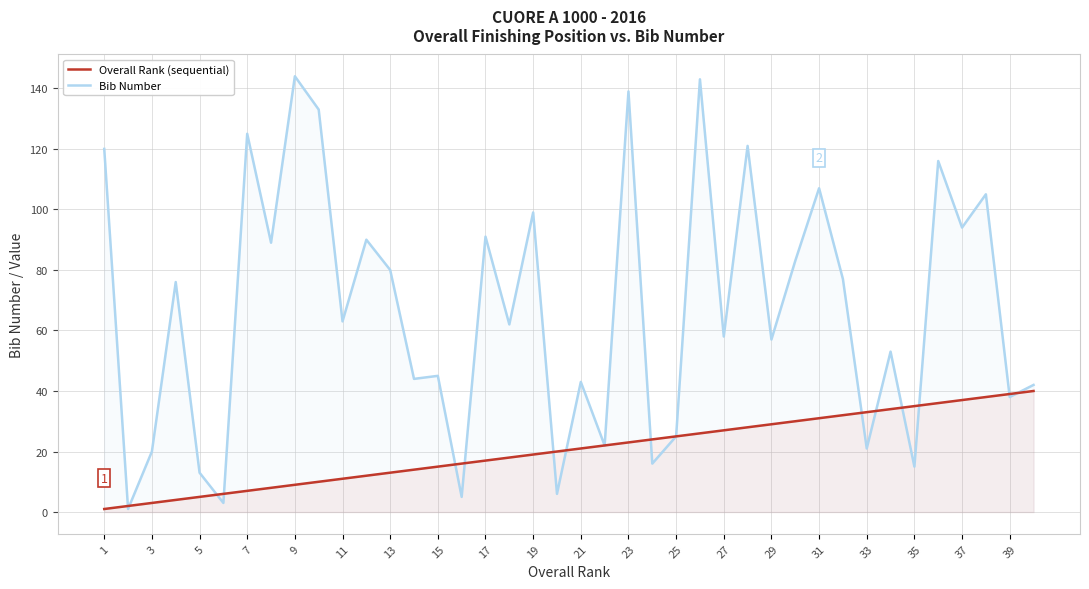

What is the average value of the Bib Number series?

67